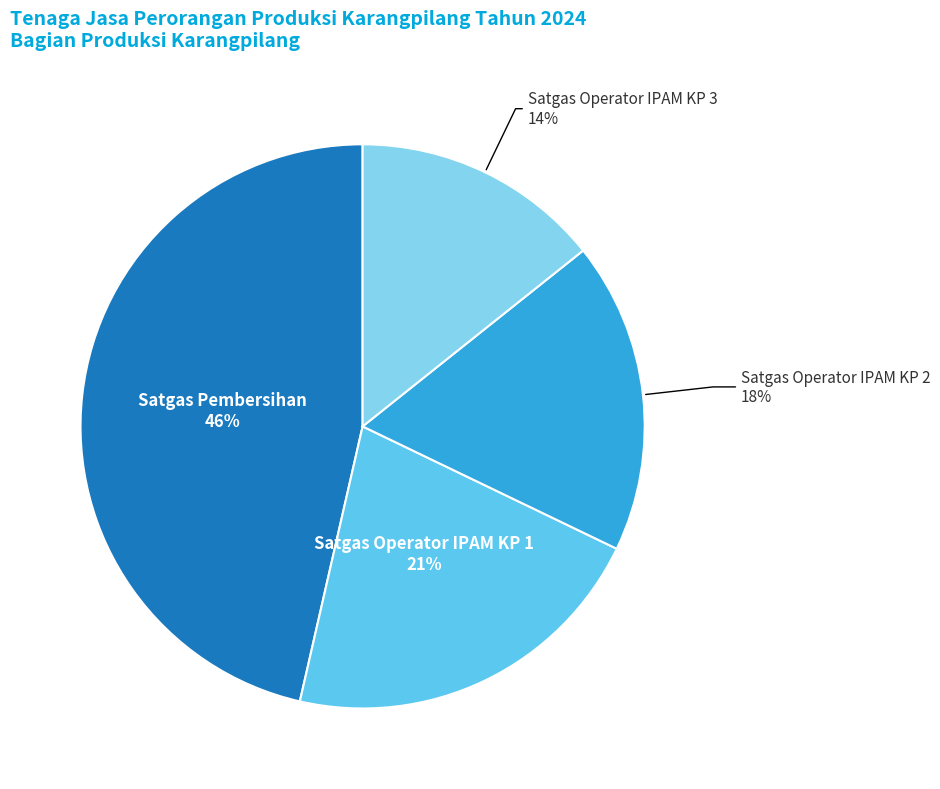

Is there any slice that represents more than half of the pie?

No